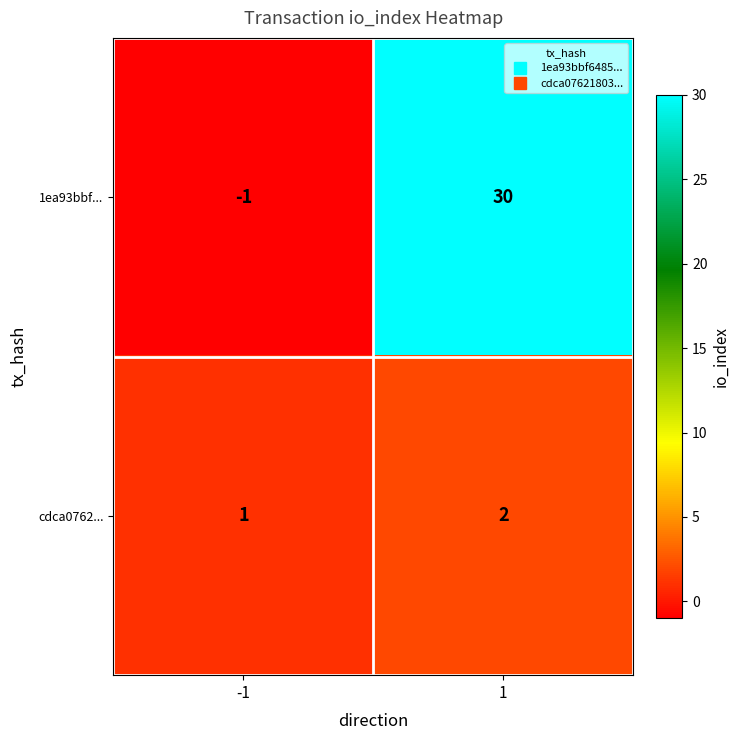

What is the sum of all 1ea93bbf... values?

29